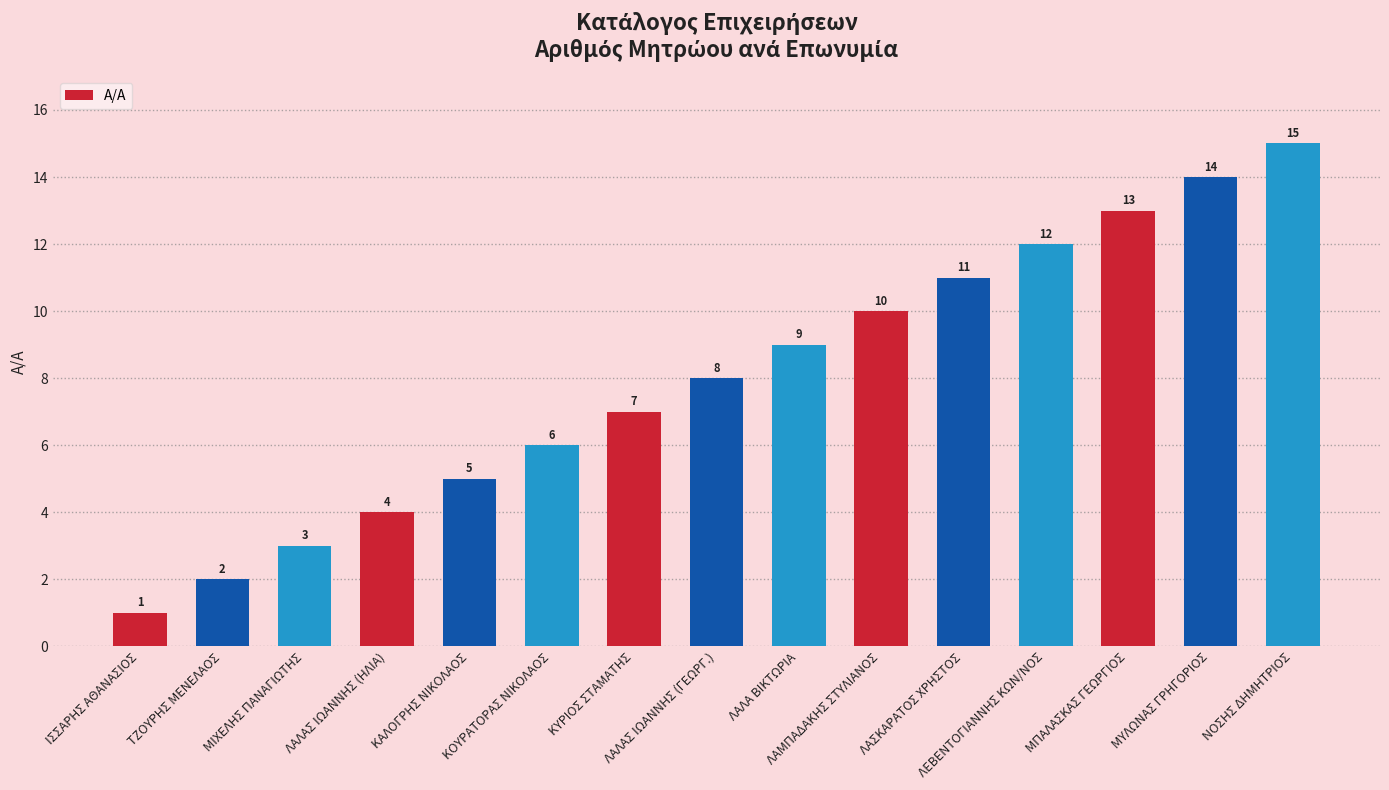

What is the minimum value shown in the chart?

1